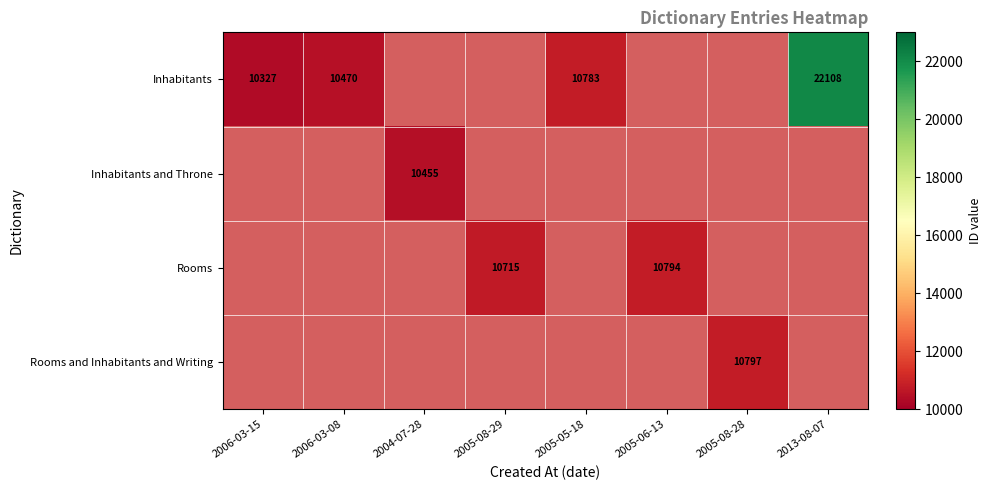

True or false: Inhabitants has a value of 16312.5 at 2006-03-15.

False